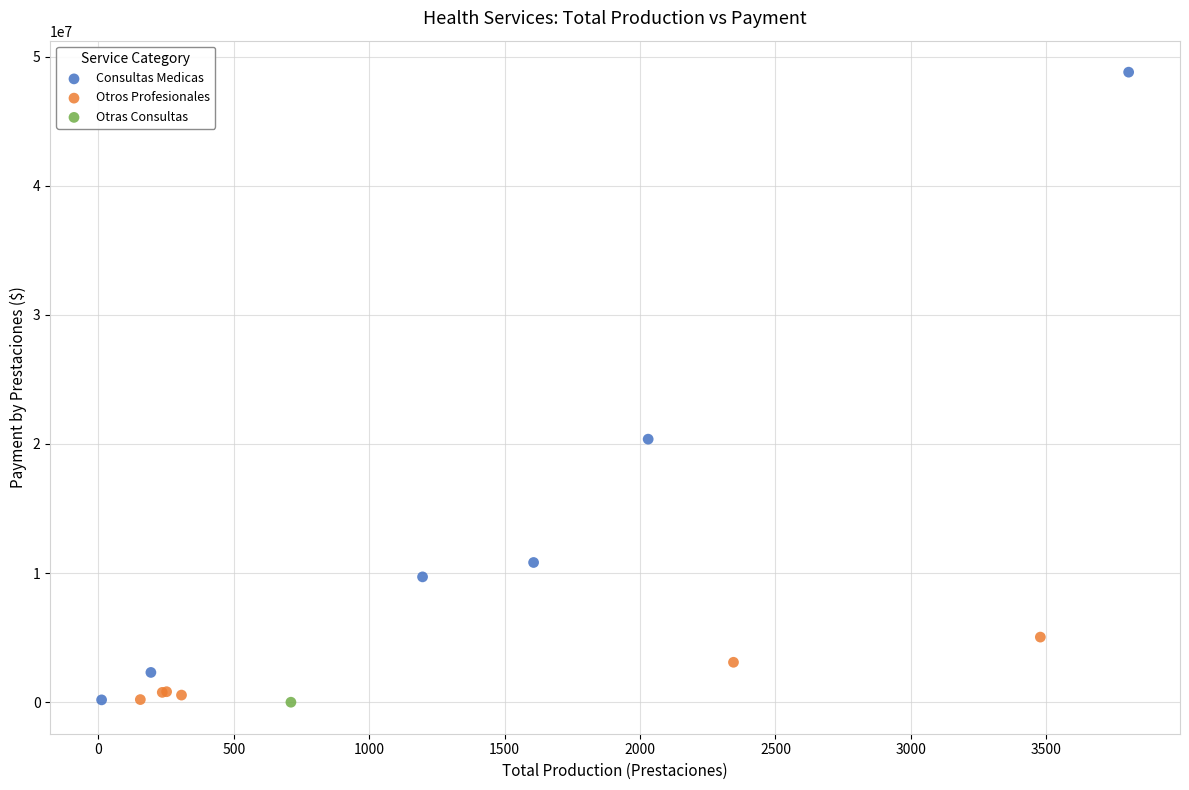

Which series reaches the maximum Y coordinate?

Consultas Medicas